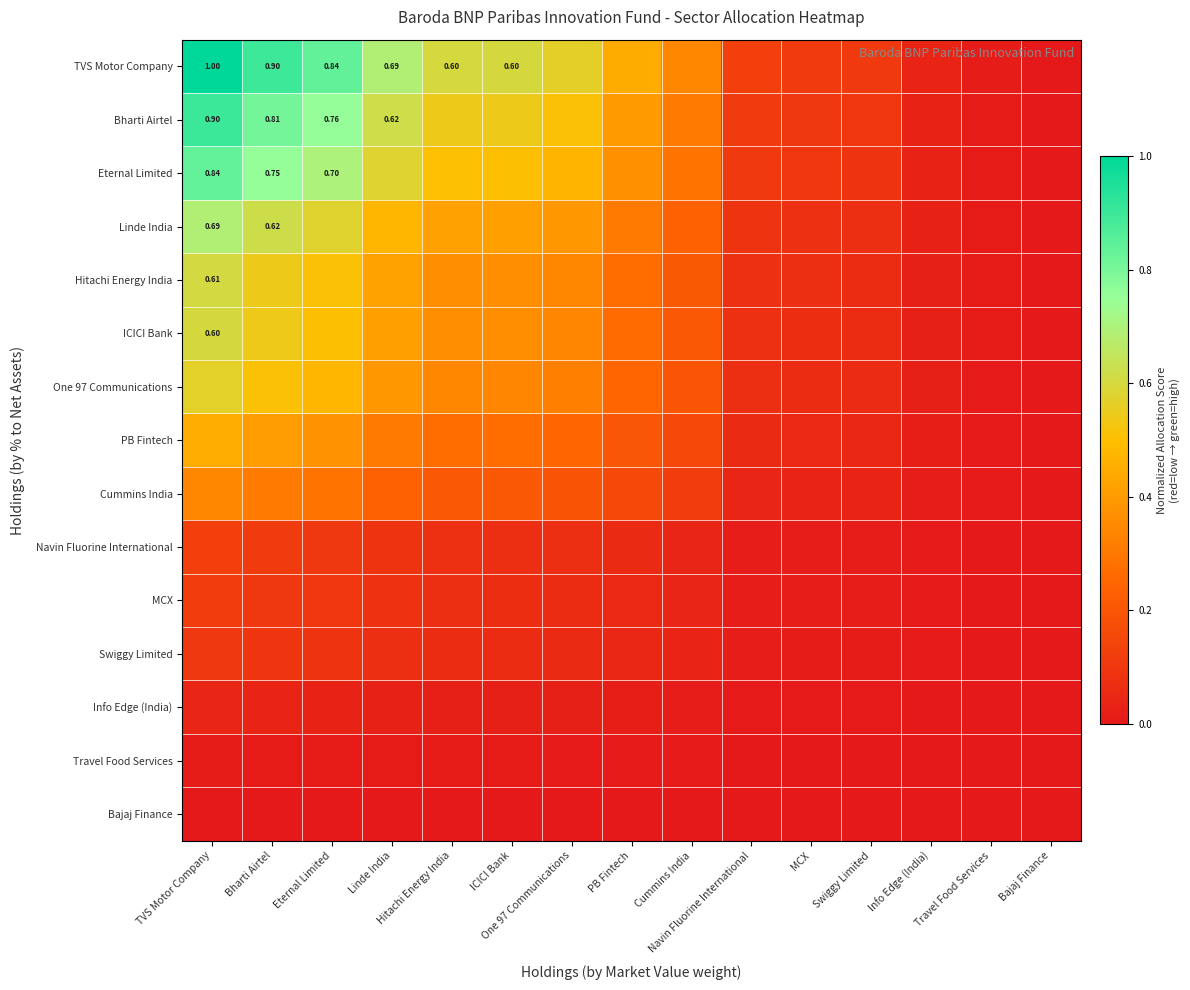

True or false: ICICI Bank has a value of 0.6 at Linde India.

False